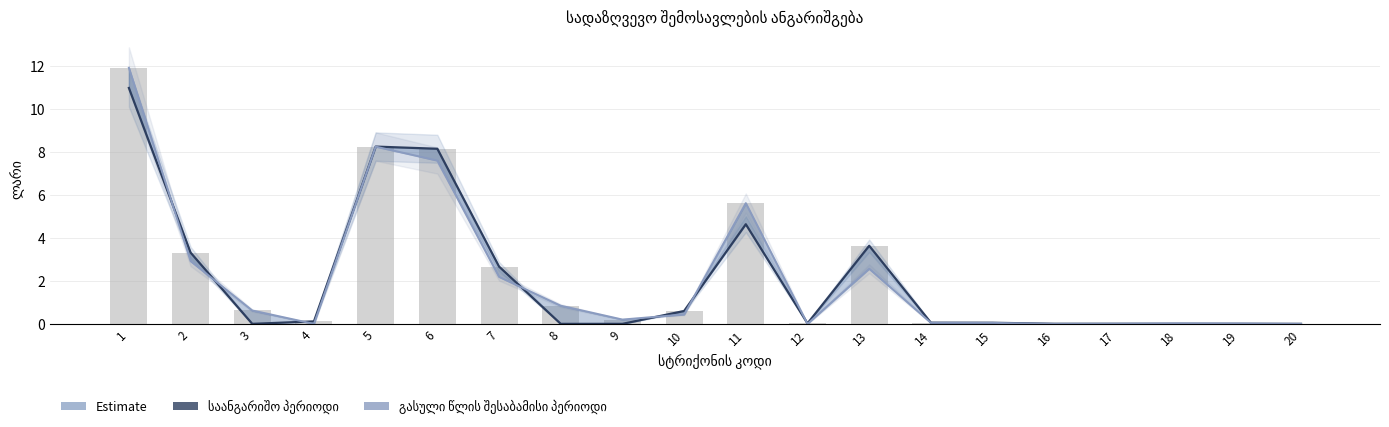

What is the maximum value for გასული წლის შესაბამისი პერიოდი?

11.9